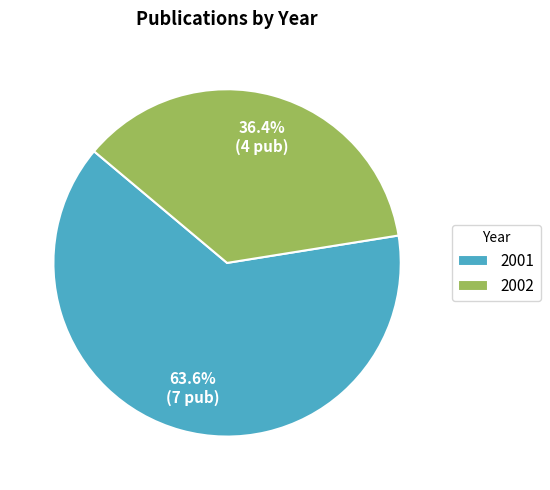

Approximately how many times larger is the value at 2002 compared to 2001?

0.6